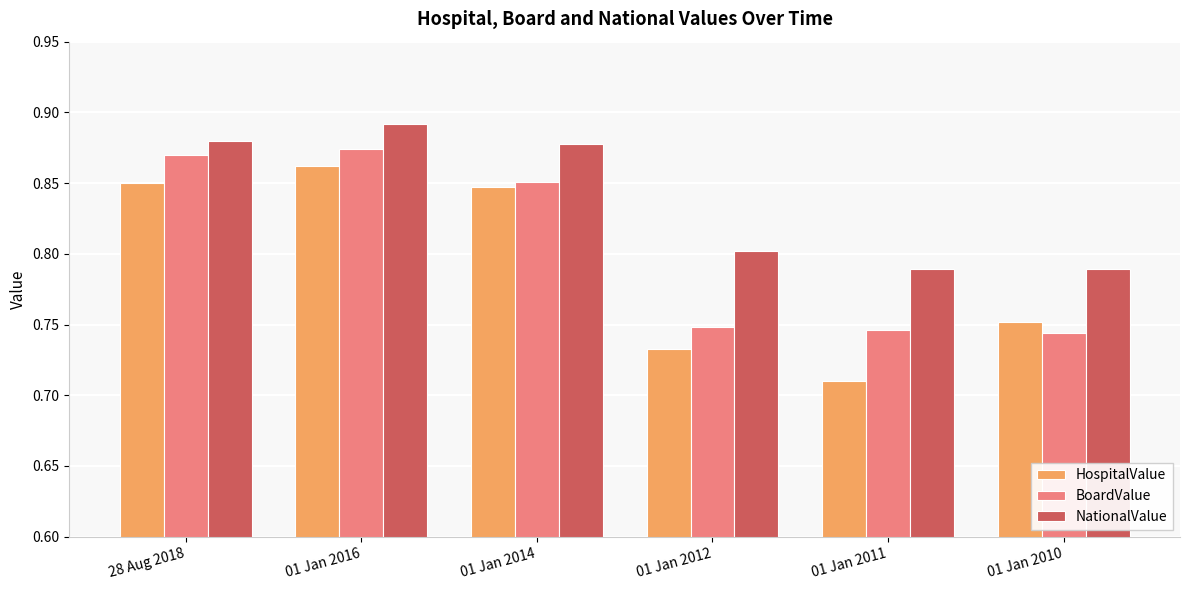

Is the value of NationalValue at 01 Jan 2016 greater than the value of HospitalValue at 01 Jan 2011?

Yes